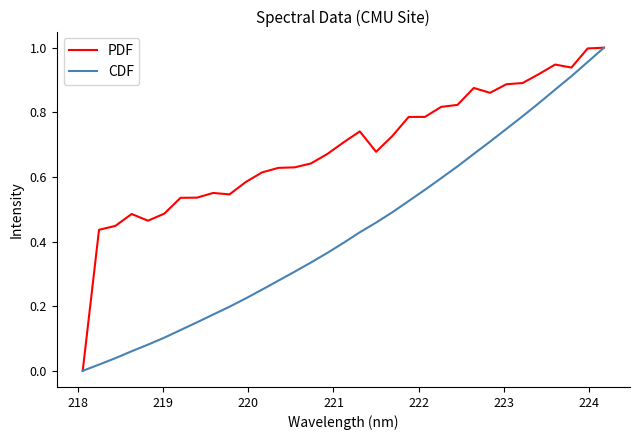

Which series has the largest total across all categories?

PDF